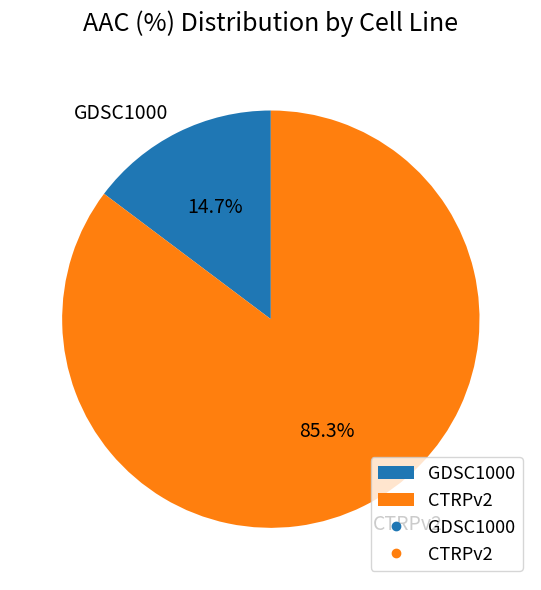

The GDSC1000 slice represents 15% of the pie. True or false?

True